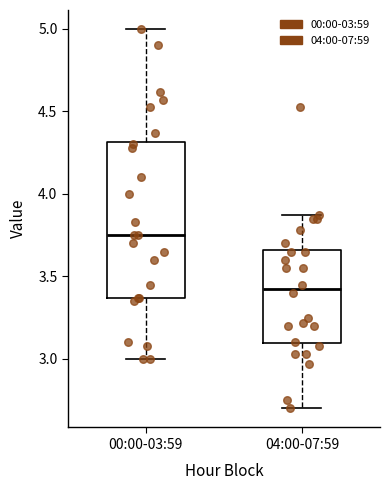

Which box is the tallest, from its lower edge to its upper edge?

00:00-03:59